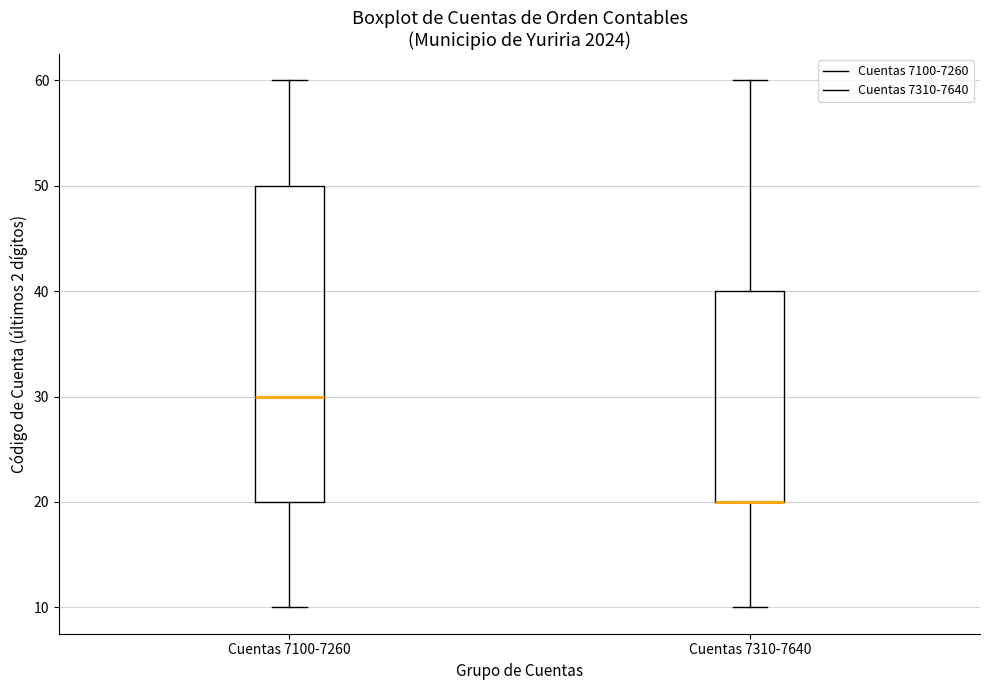

Reading left to right, transcribe this box plot: for each box, give where its median line is, the range the box spans, and where its two whiskers end, as read against the y-axis. The values are not printed on the chart, so give them approximately, as read against the axis.

Cuentas 7100-7260: median 30, box 20 to 50, whiskers 10 to 60
Cuentas 7310-7640: median 20 (drawn on the box's lower edge), box 20 to 40, whiskers 10 to 60